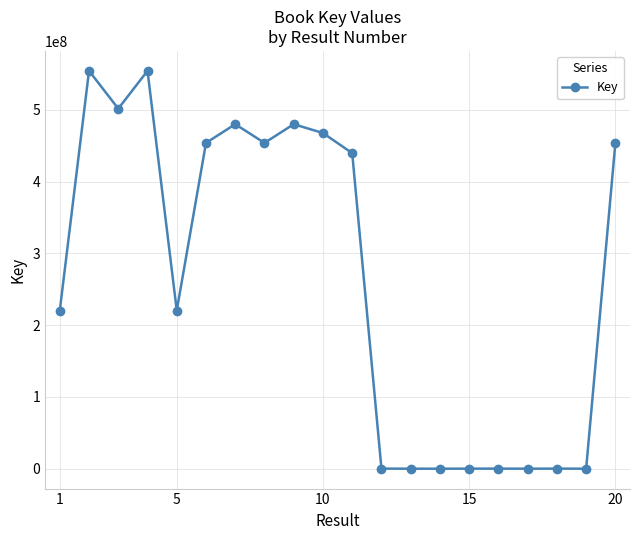

What is the maximum value shown in the chart?

554179821